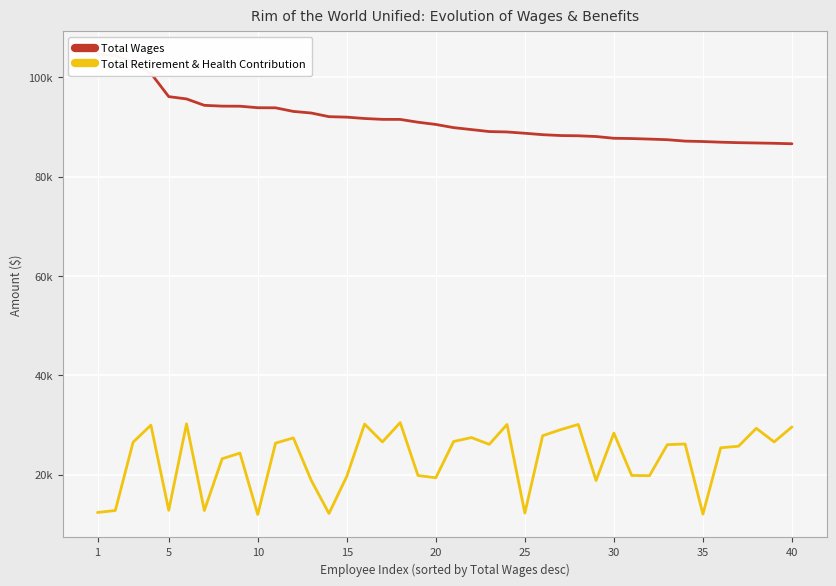

True or false: Total Wages has a value of 88459 at 25.

True